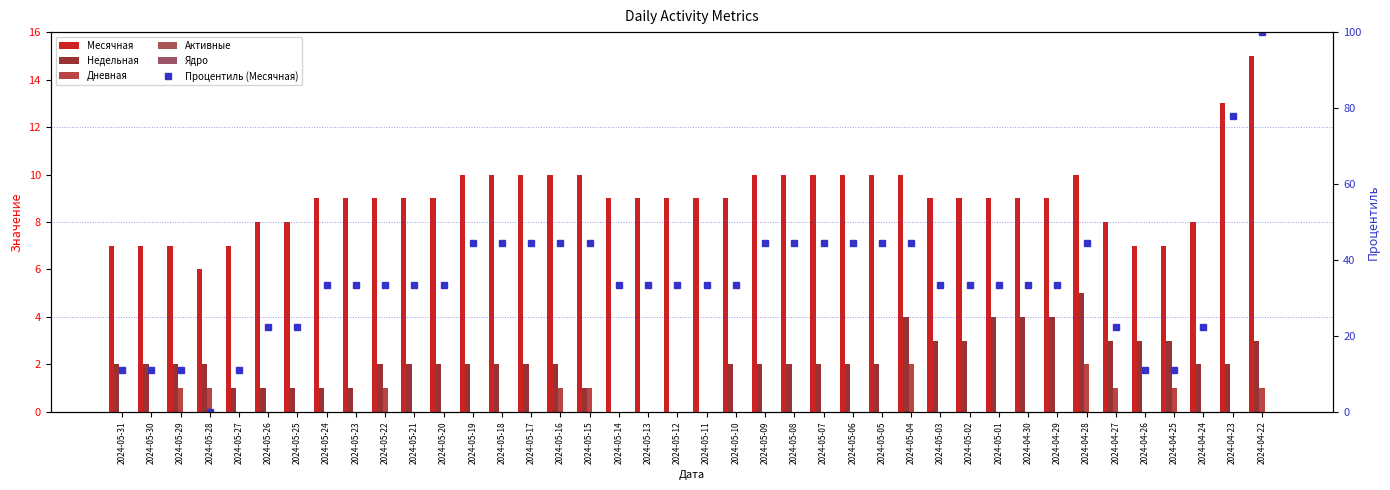

Is the value of Процентиль (Месячная) at 2024-05-28 greater than the value of Недельная at 2024-05-19?

No